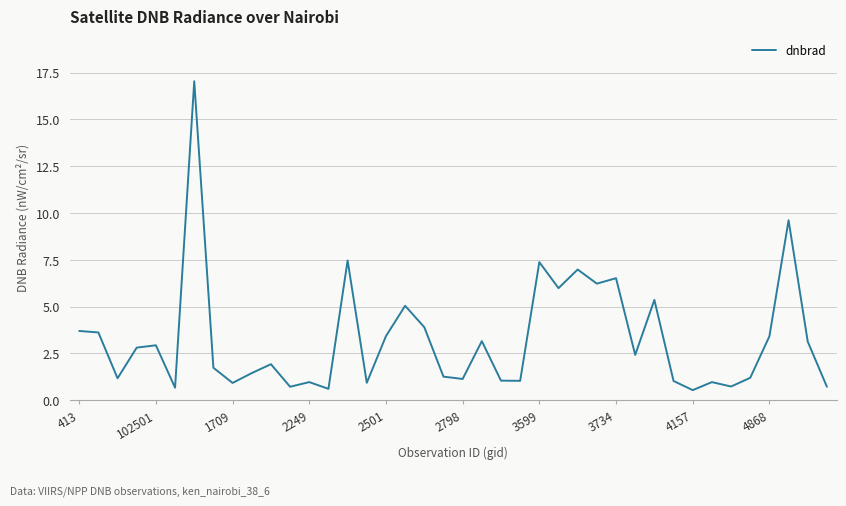

What is the difference between the maximum and minimum values?

16.5